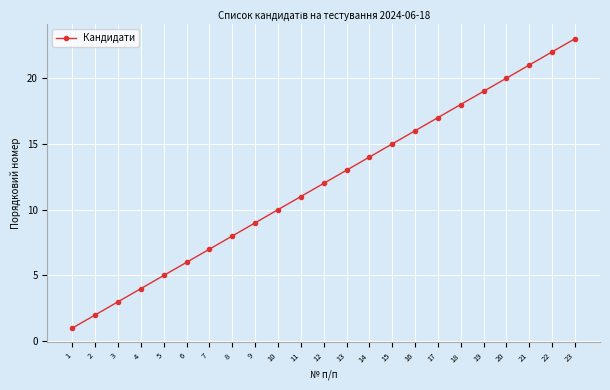

Does the chart display data point markers on the line(s)?

Yes